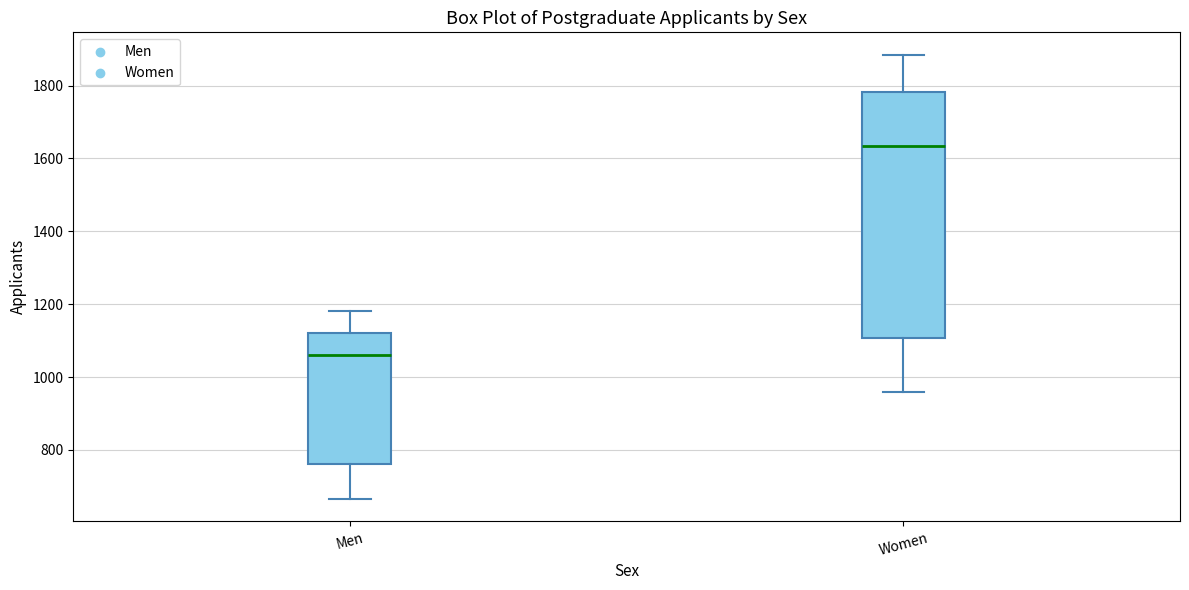

Which box has the highest median line?

Women